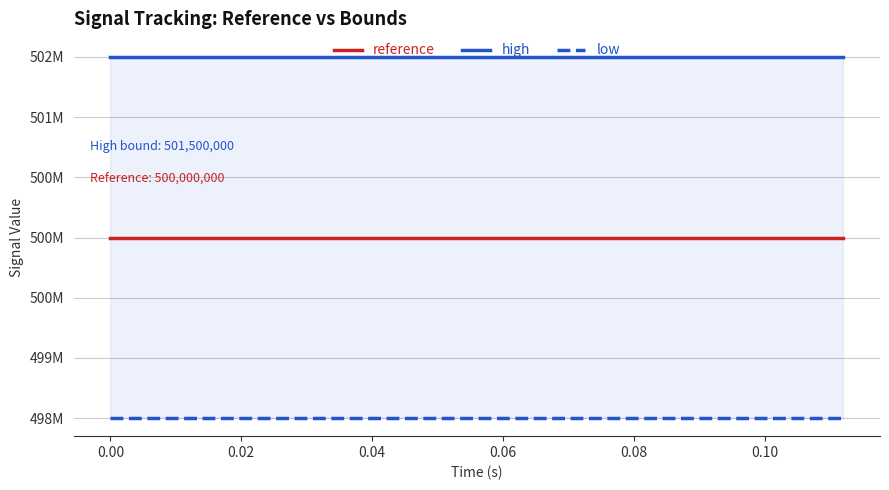

How many lines are shown in the chart?

3